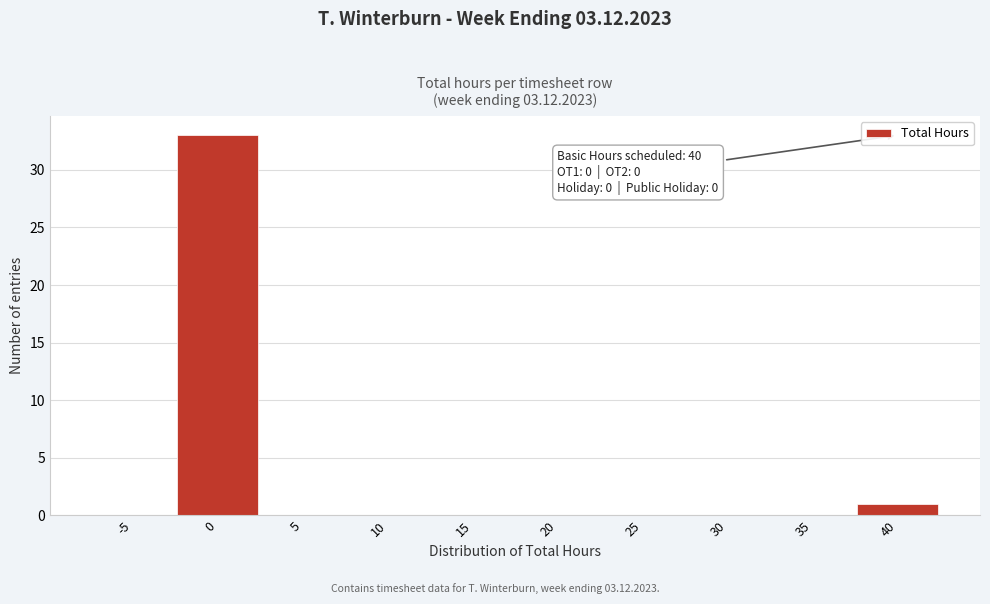

Reading left to right, what are all the values shown in this chart?

-5=0	0=33	5=0	10=0	15=0	20=0	25=0	30=0	35=0	40=1